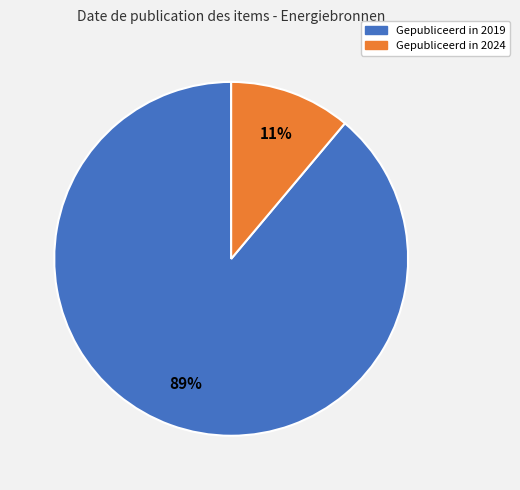

To the nearest percent, what is the difference between the largest and smallest slice percentages?

78%